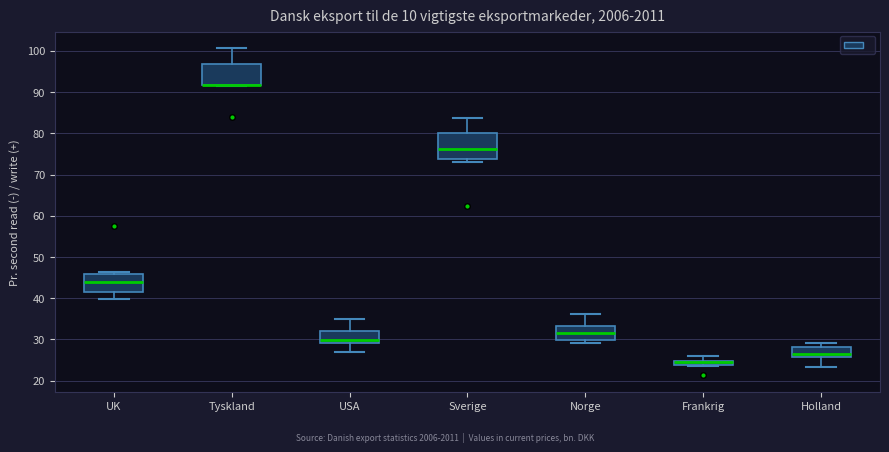

Where is the lower edge of the box for Norge on the y-axis? The values are not printed on the chart, so give them approximately, as read against the axis.

30